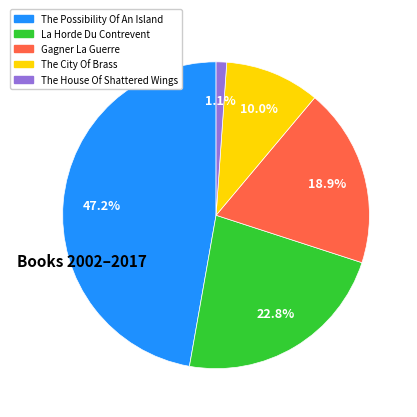

Rank the categories by value from highest to lowest.

The Possibility Of An Island, La Horde Du Contrevent, Gagner La Guerre, The City Of Brass, The House Of Shattered Wings